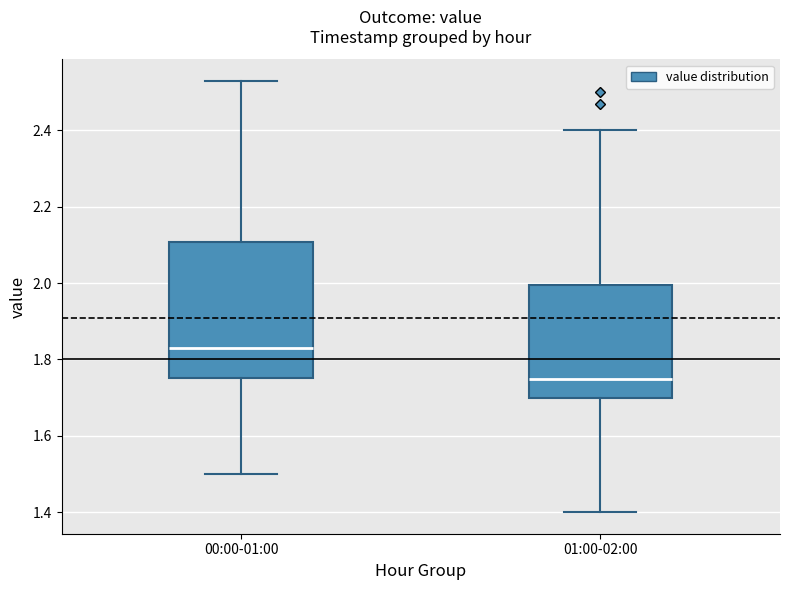

Where does the median line of the box for 01:00-02:00 sit on the y-axis? The values are not printed on the chart, so give them approximately, as read against the axis.

1.76